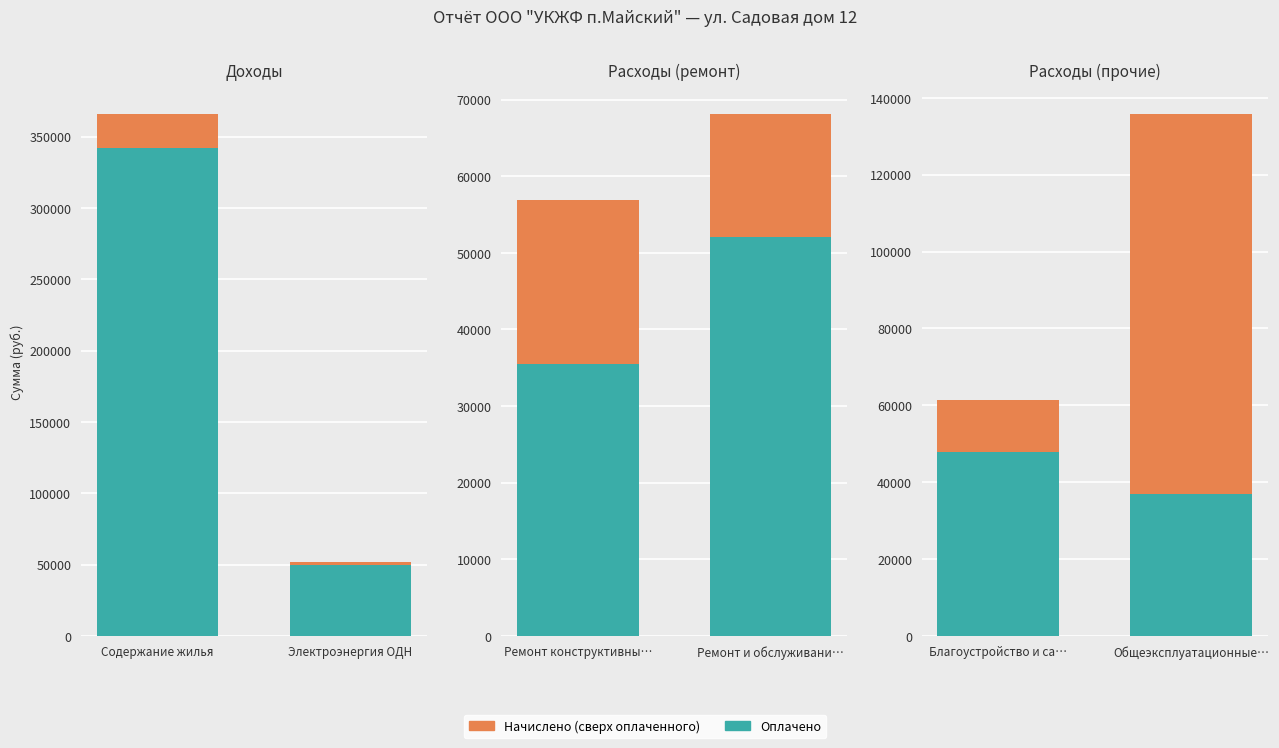

What are all the series names shown in the legend?

Оплачено, Начислено (сверх оплаченного)